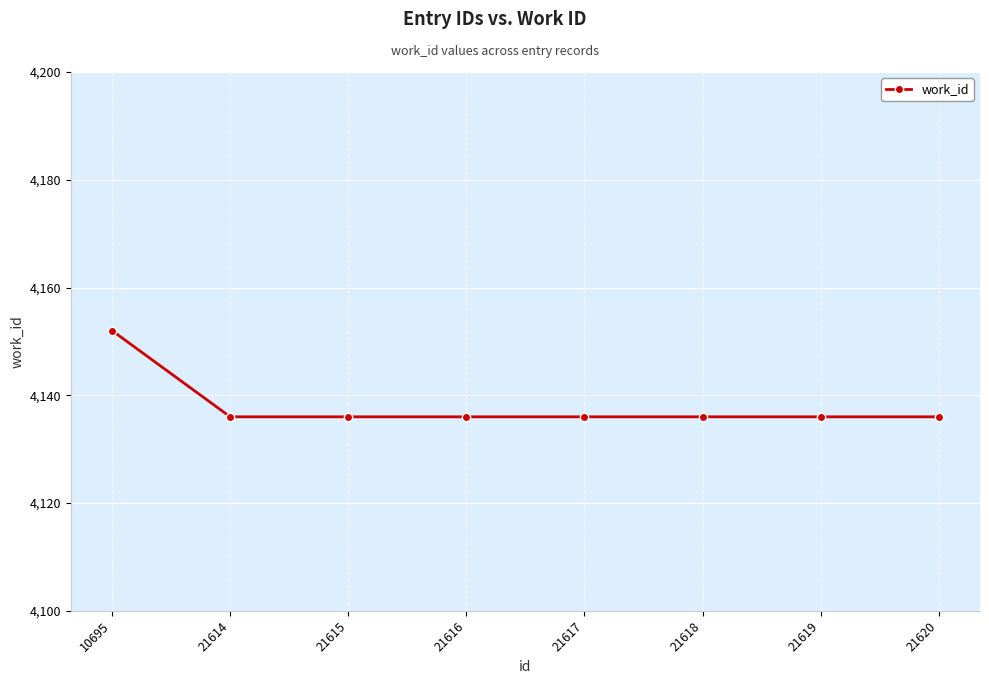

The chart shows a value of 4136 at 21619. True or false?

True